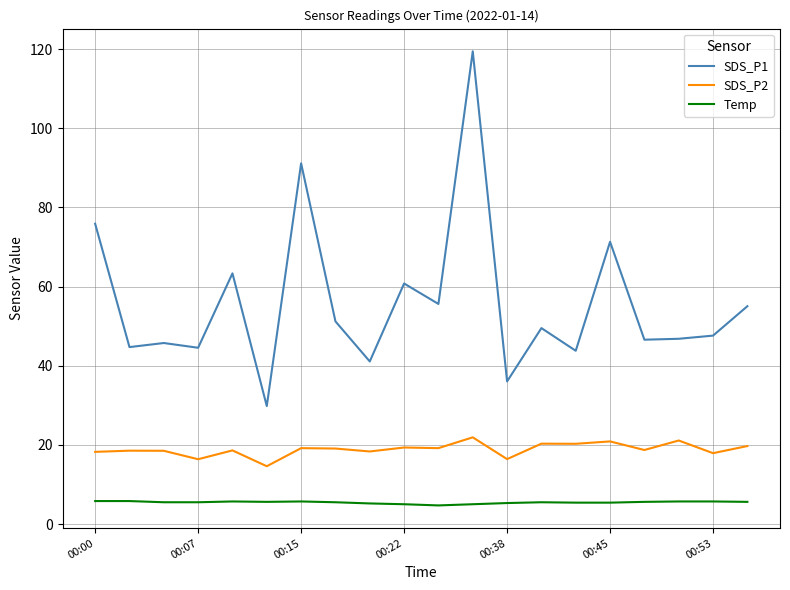

Which series has the widest spread of values?

SDS_P1